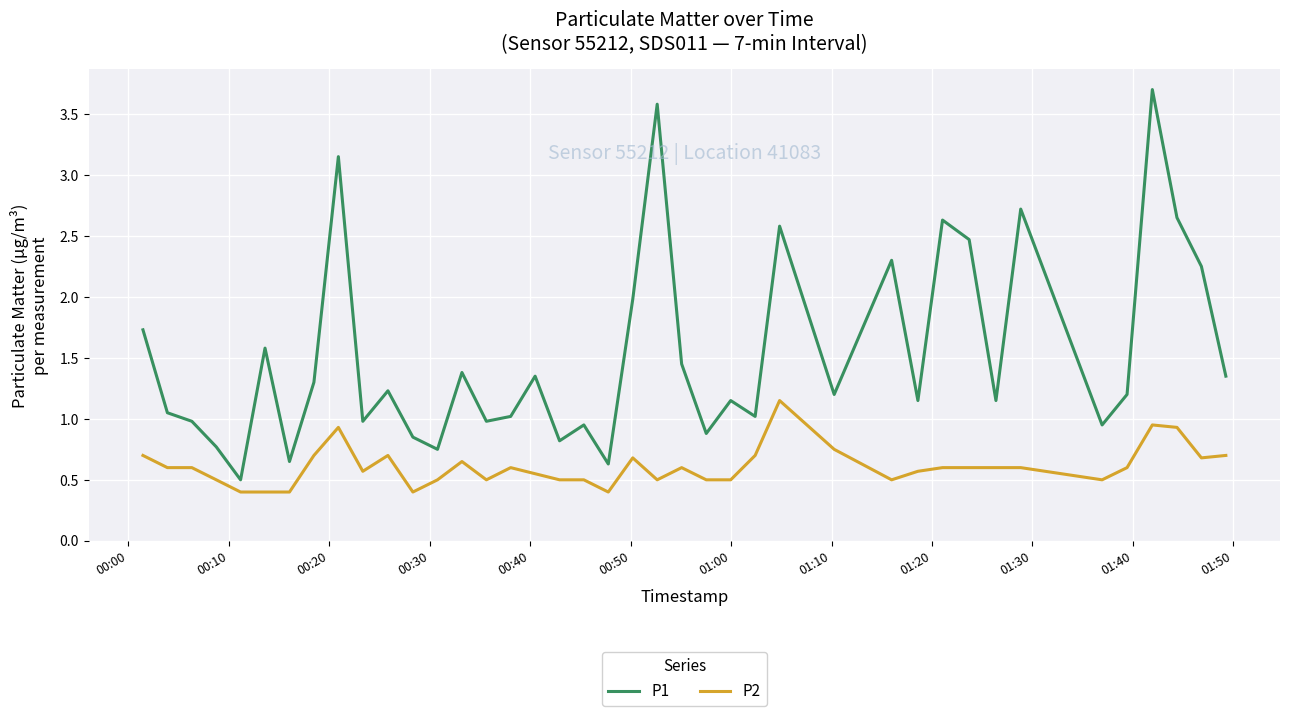

List the series in order of their overall mean, highest first.

P1, P2